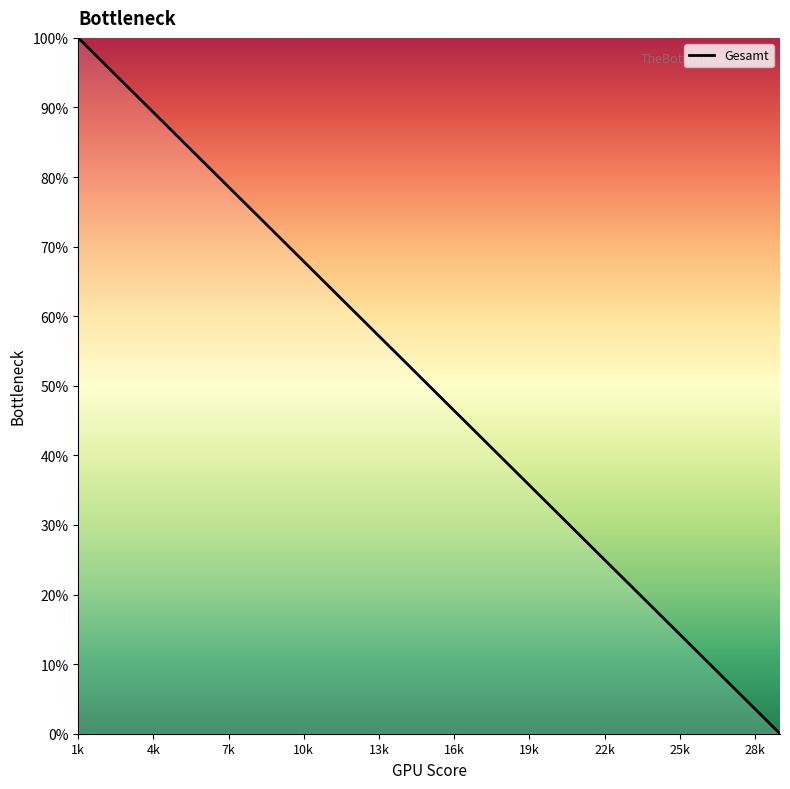

What is the maximum value shown in the chart?

100.0